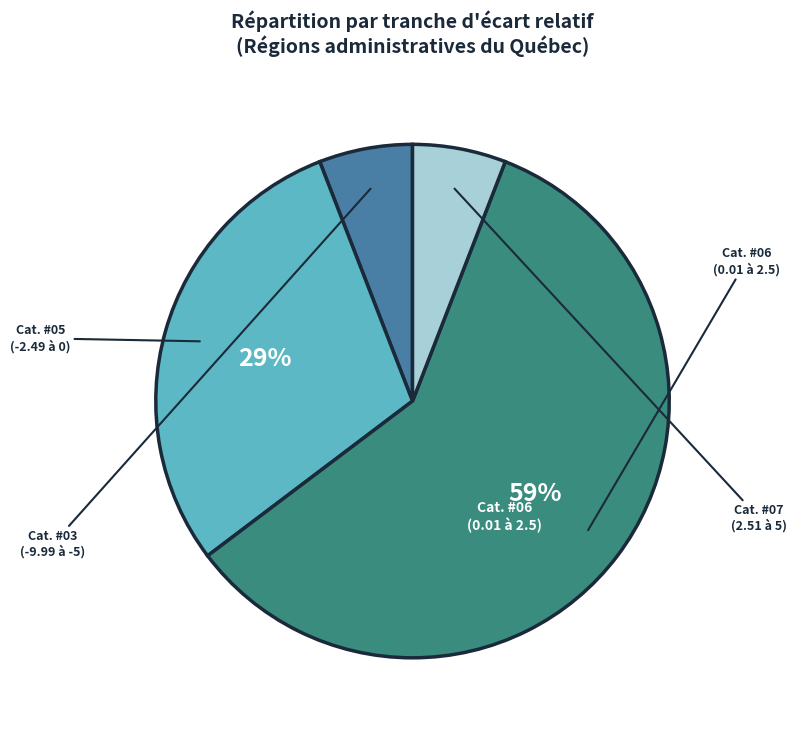

To the nearest percent, what is the average slice percentage?

25%